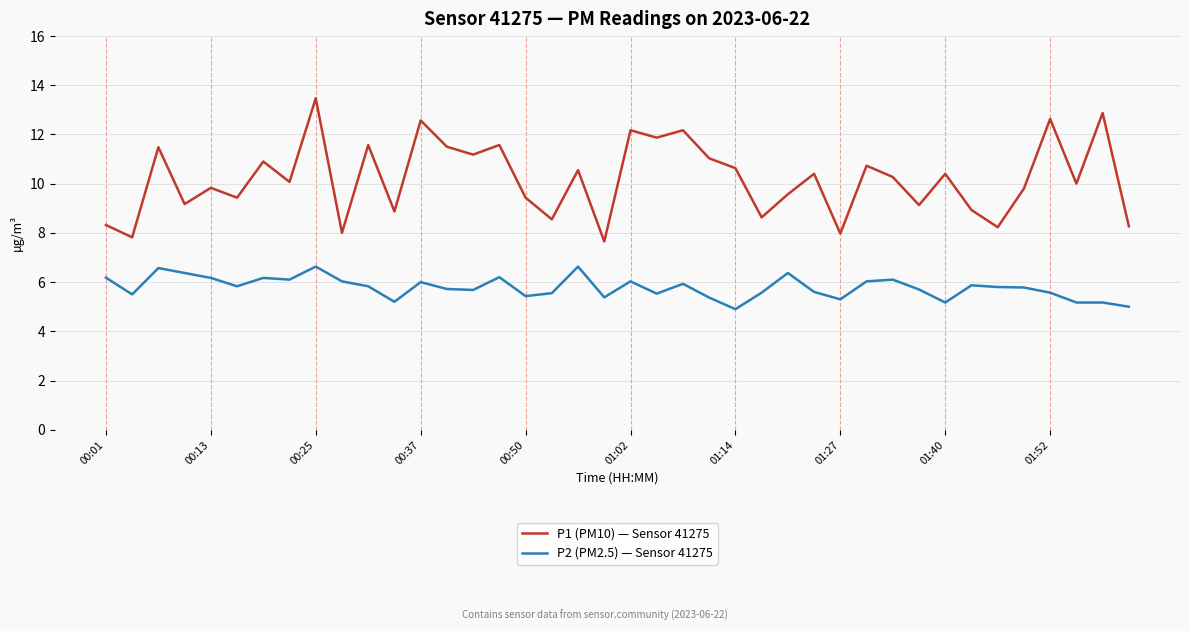

True or false: P1 (PM10) — Sensor 41275 and P2 (PM2.5) — Sensor 41275 cross at least once.

False